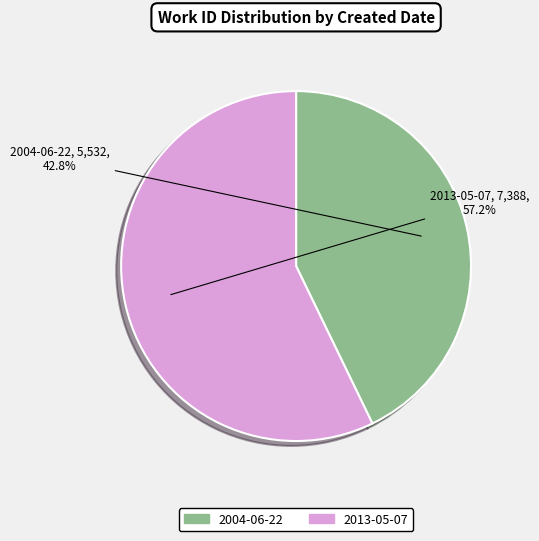

To the nearest percent, what is the difference between the largest and smallest slice percentages?

14%